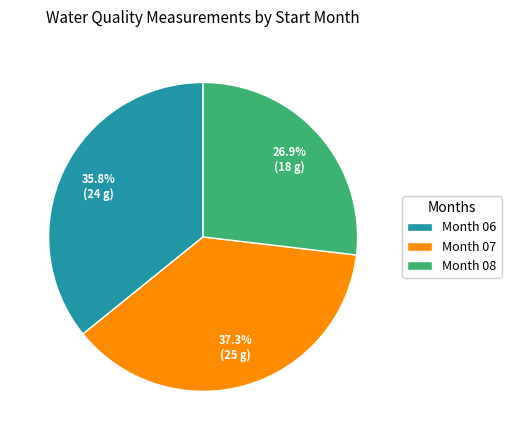

Which category has the biggest portion of the pie?

Month 07